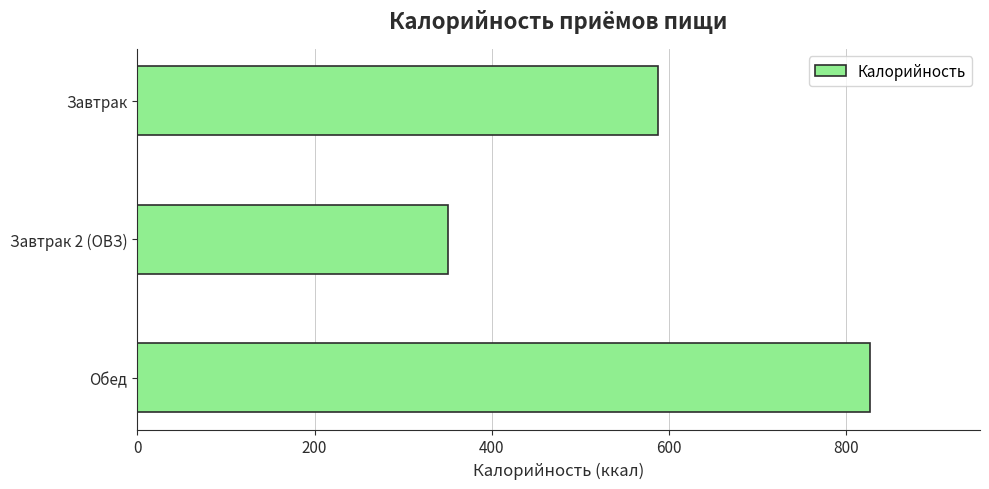

Approximately how many times larger is the value at Завтрак 2 (ОВЗ) compared to Обед?

0.4